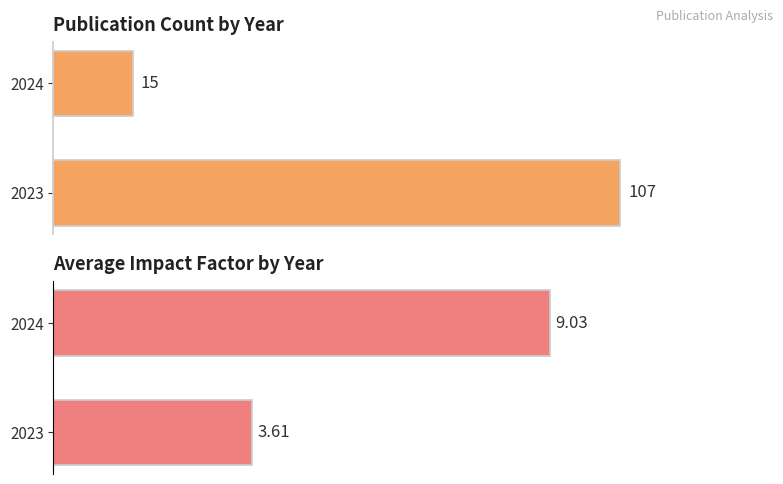

Reading left to right, list all the values displayed in this chart.

Count: 107.0	15.0
Avg Impact Factor: 3.6	9.0